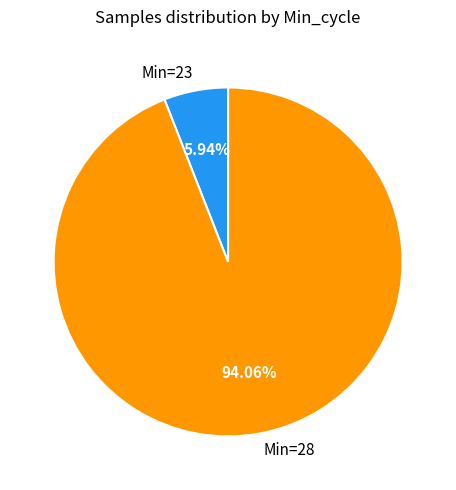

What is the majority slice?

Min=28